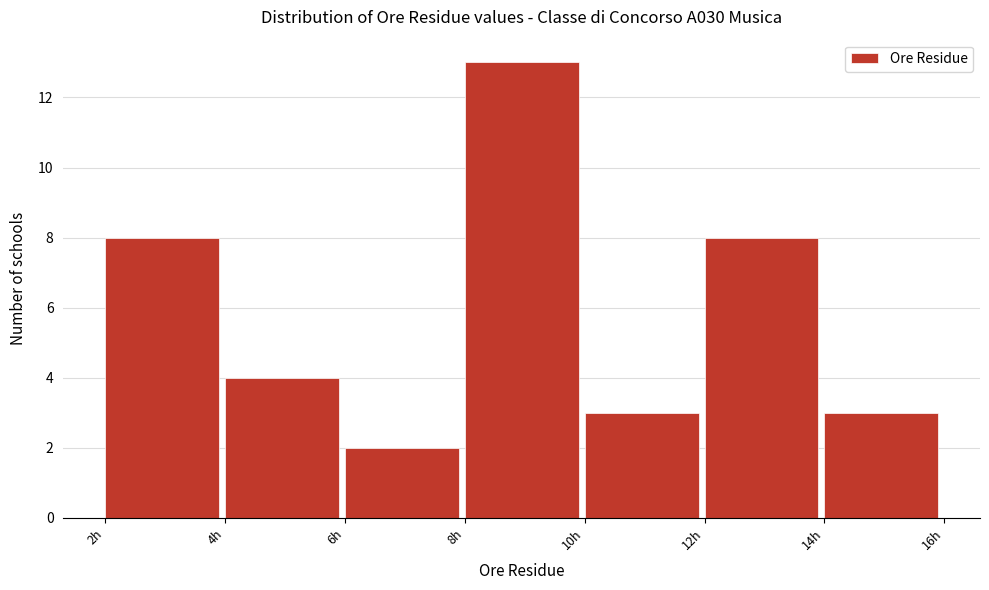

Reading left to right, list every bar in this chart as the range it spans on the x-axis followed by its height. The values are not printed on the chart, so give them approximately, as read against the axis.

2 to 4: 8
4 to 6: 4
6 to 8: 2
8 to 10: 13
10 to 12: 3
12 to 14: 8
14 to 16: 3